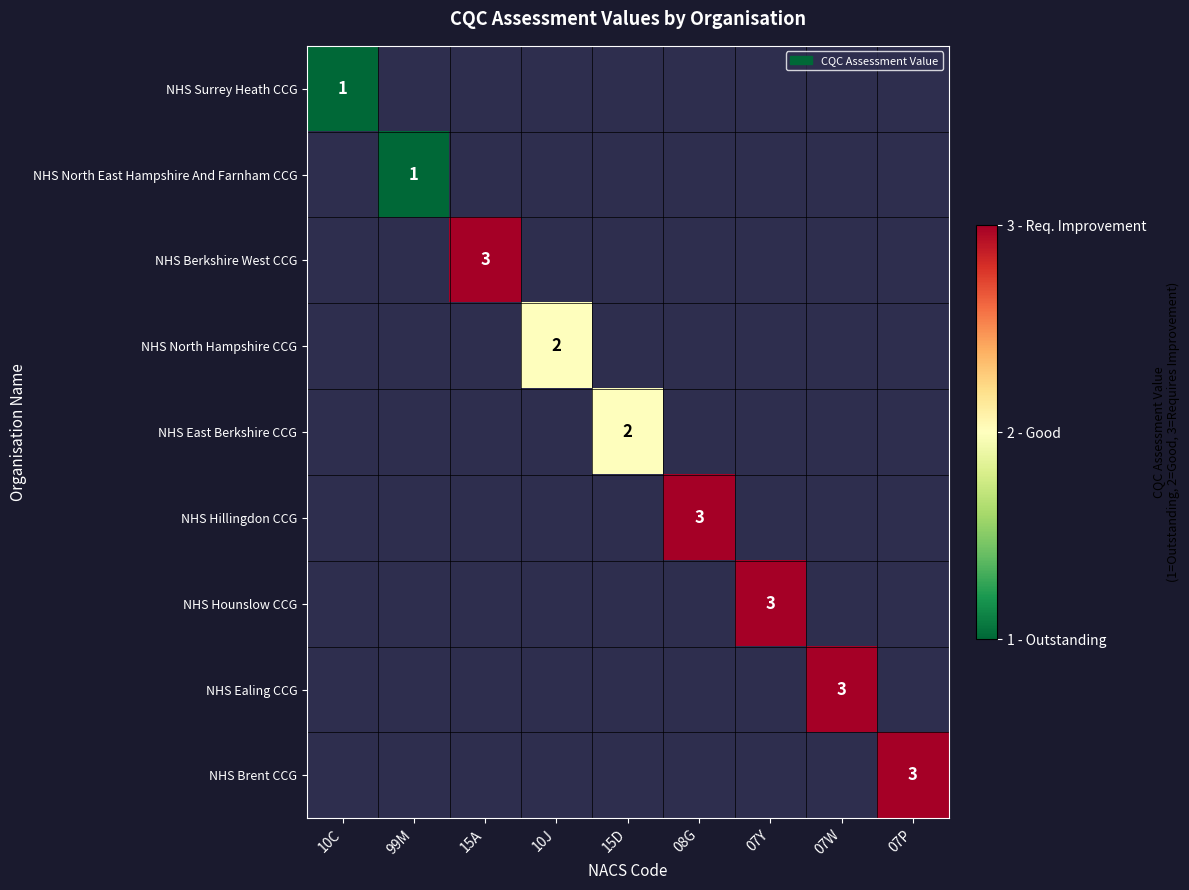

Count the number of data series in this chart.

9